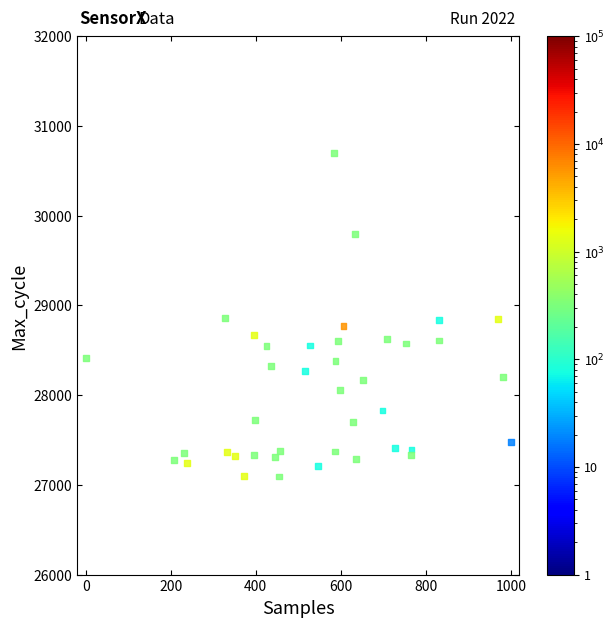

Count the number of points in this scatter plot.

40